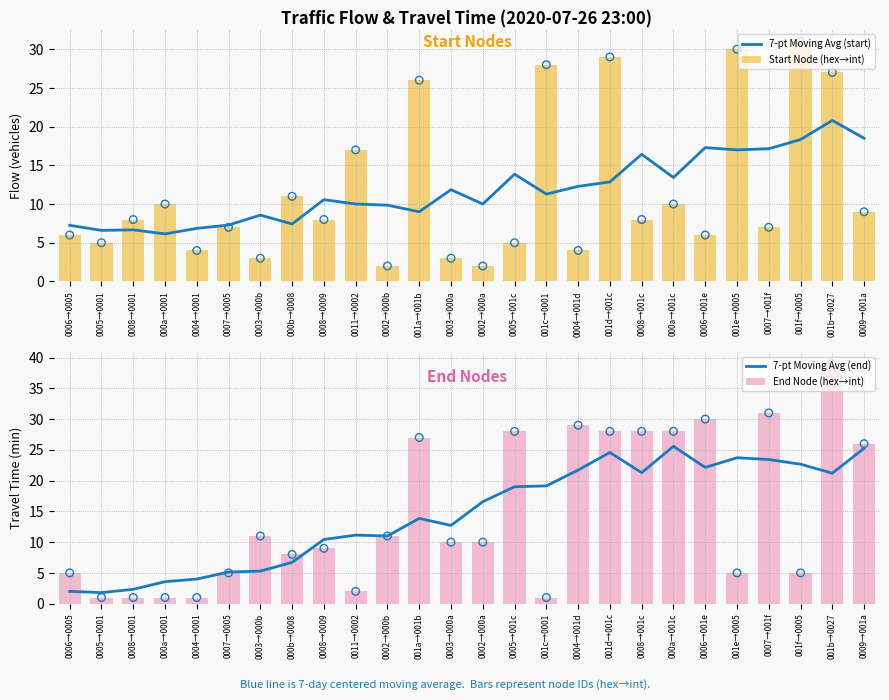

At how many categories does at least one series exceed 17?

13